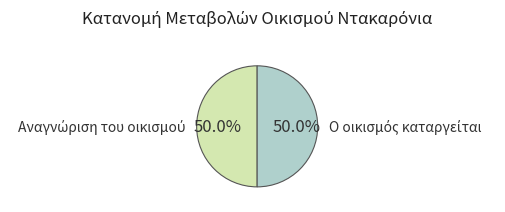

Does any single category account for the majority?

Yes